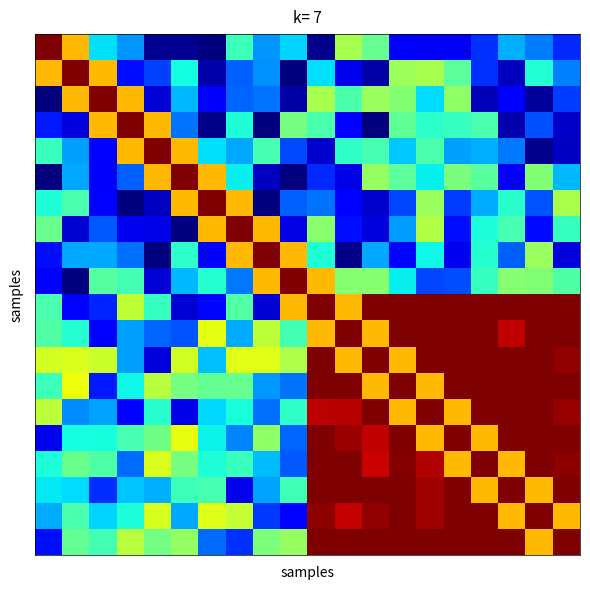

At which category is the sum across all series the highest?

14